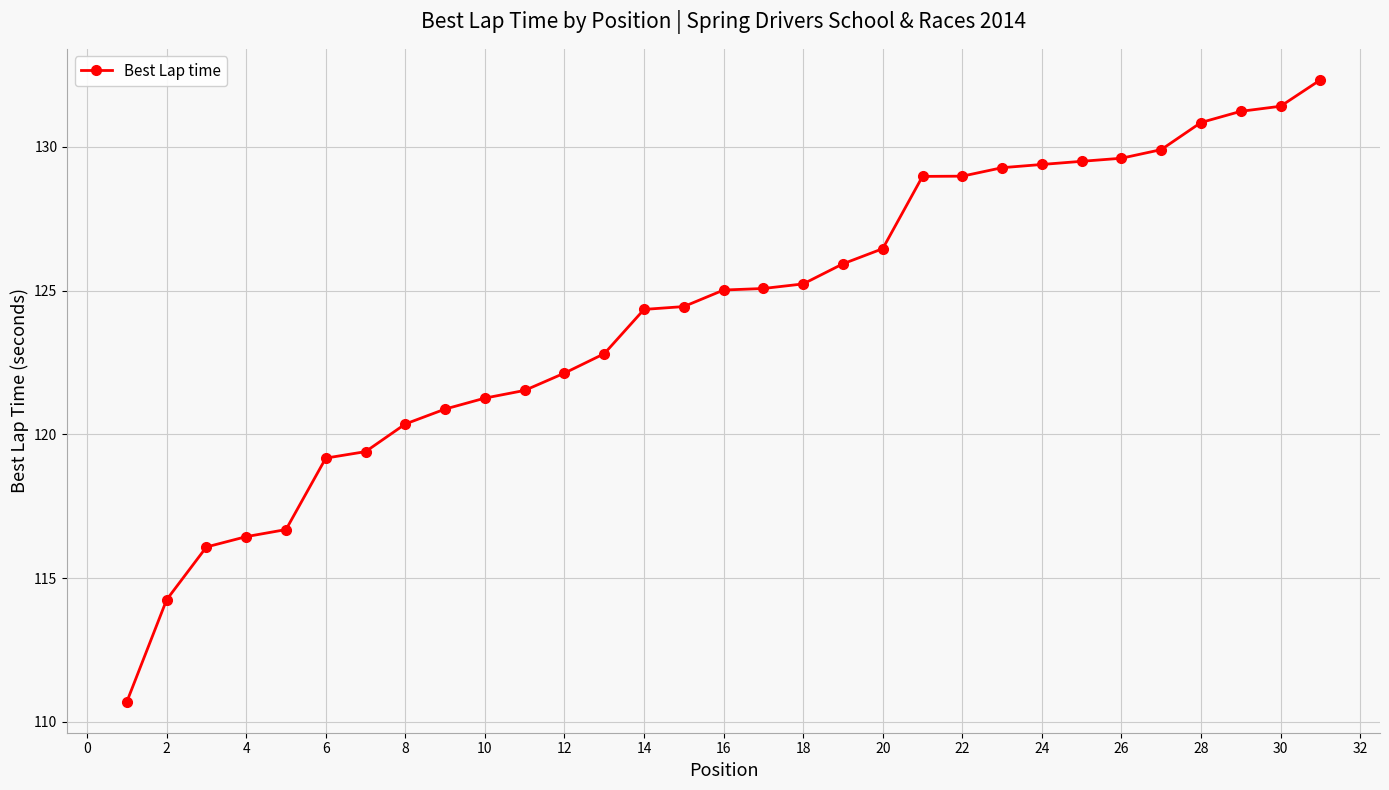

What is the value of the 6th point from the left?

119.2